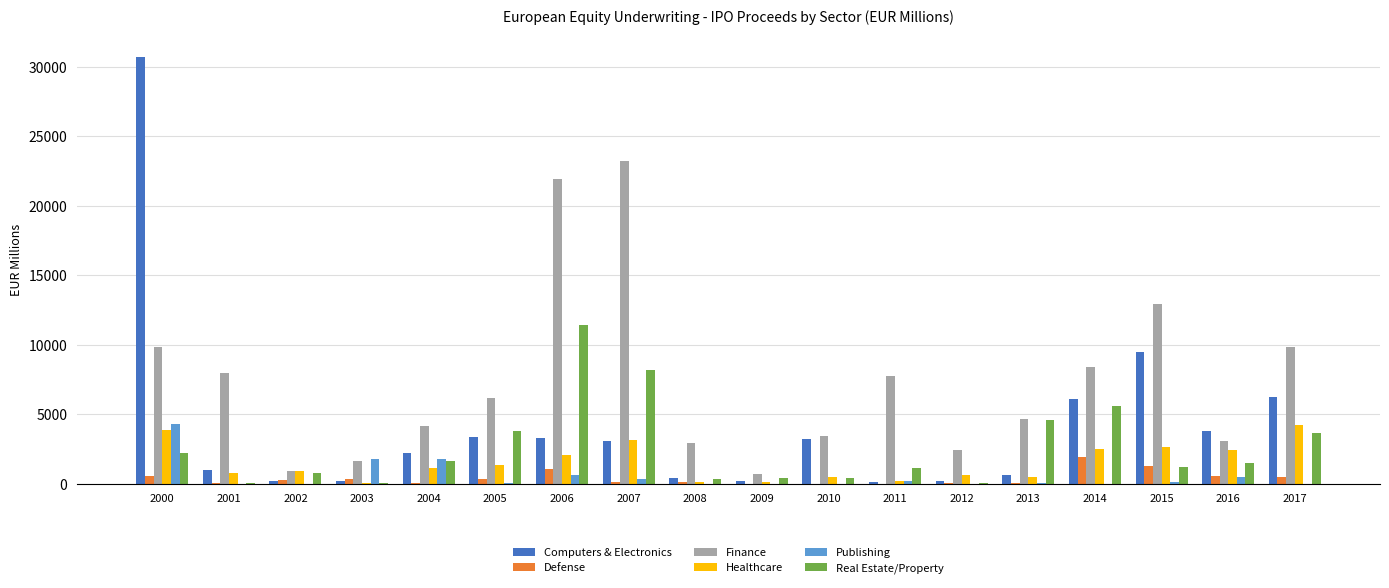

Where is Publishing nearest to the value 2158?

2003